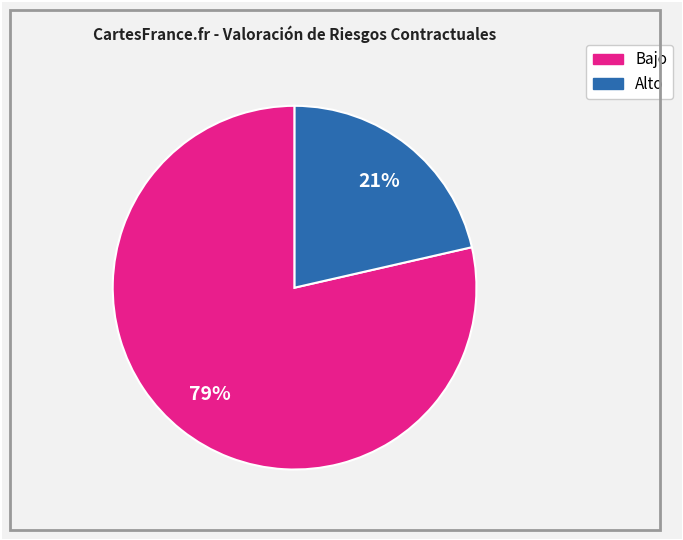

To the nearest percent, what is the average slice percentage?

50%